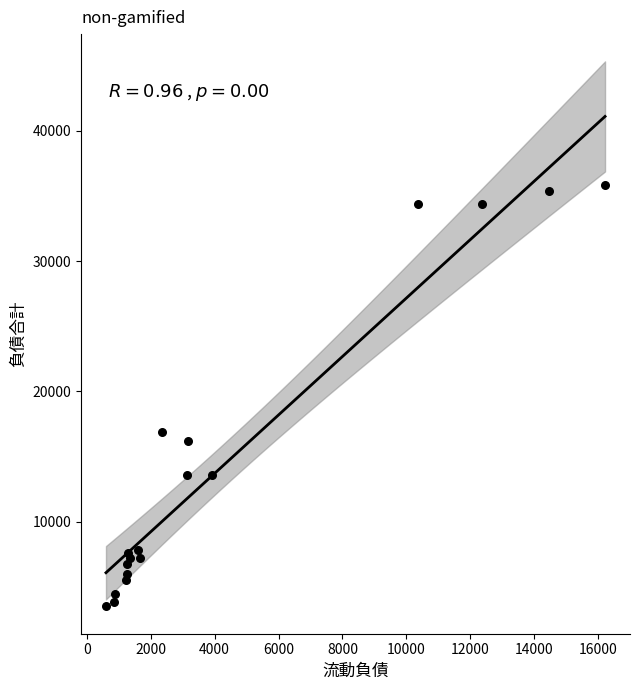

What Y value in the scatter plot is closest to 19676?

16862